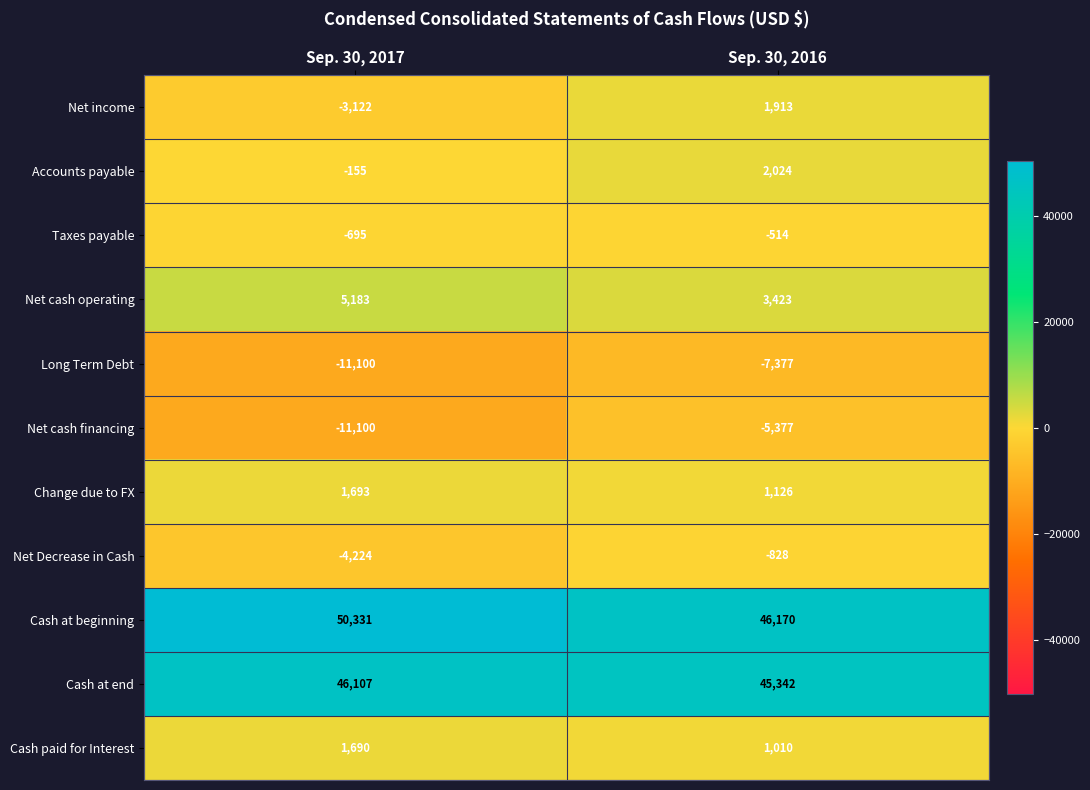

Which label corresponds to the smallest value in the chart?

Sep. 30, 2017